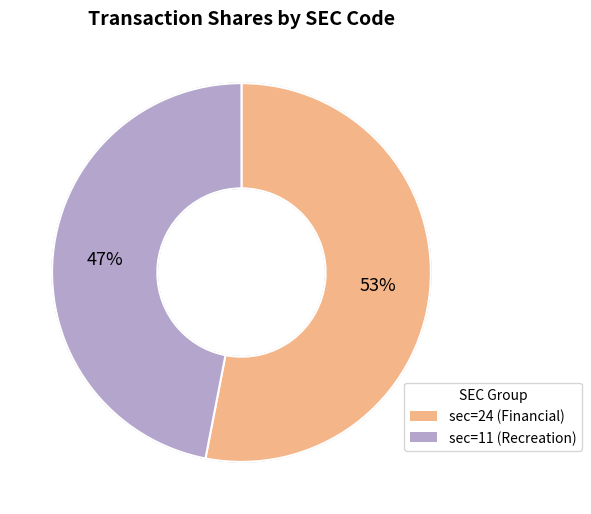

The sec=24 slice represents 44% of the pie. True or false?

False